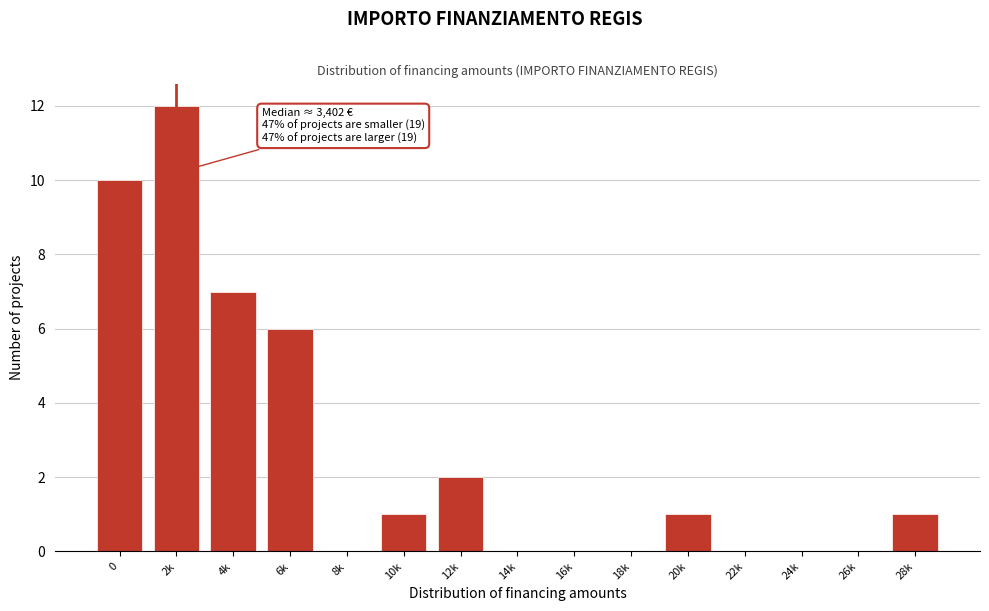

Reading left to right, transcribe all the data shown in this chart.

0=10	2k=12	4k=7	6k=6	8k=0	10k=1	12k=2	14k=0	16k=0	18k=0	20k=1	22k=0	24k=0	26k=0	28k=1